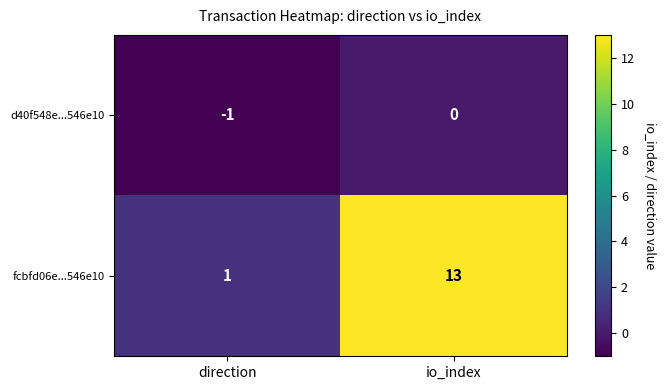

Which series has the largest total across all categories?

fcbfd06e...546e10